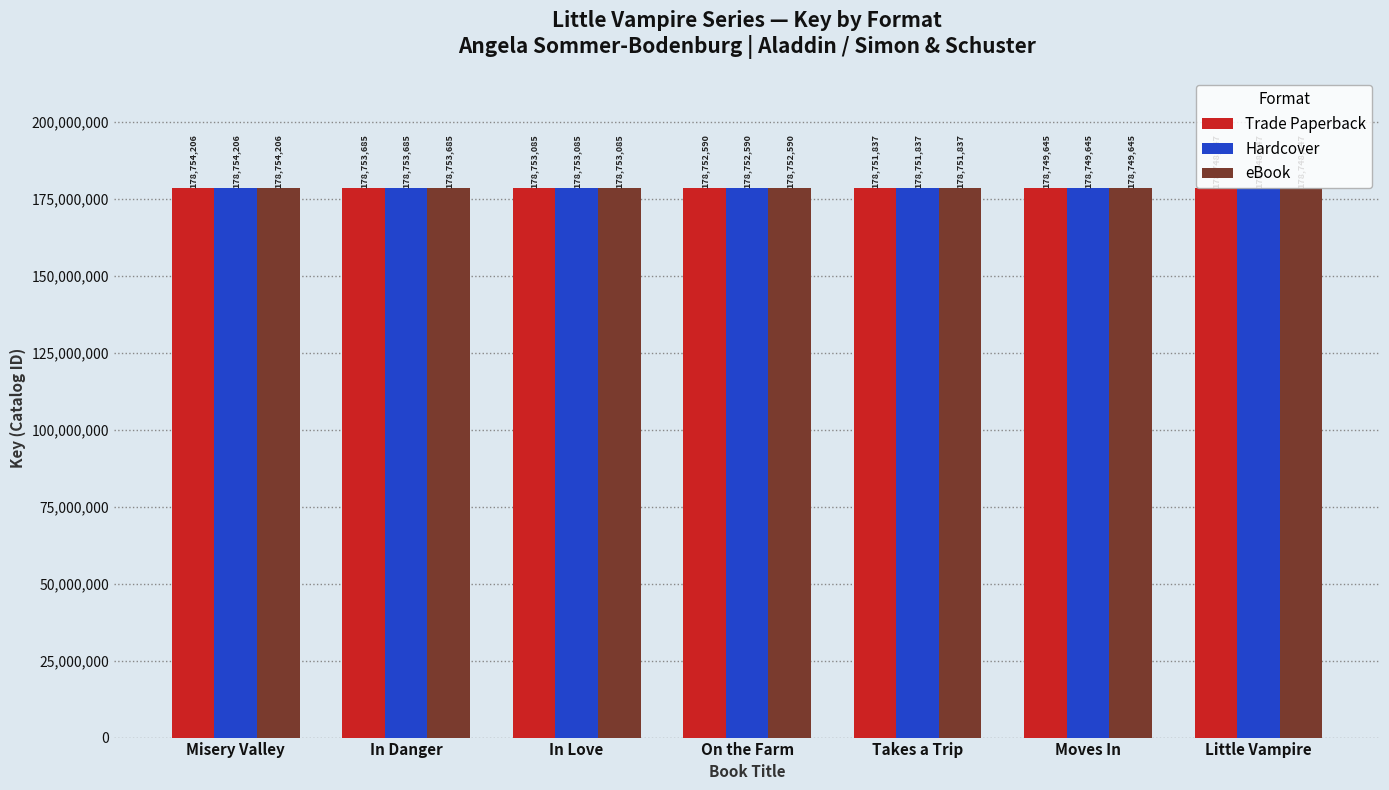

What is the label of the 1st bar from the left?

Misery Valley